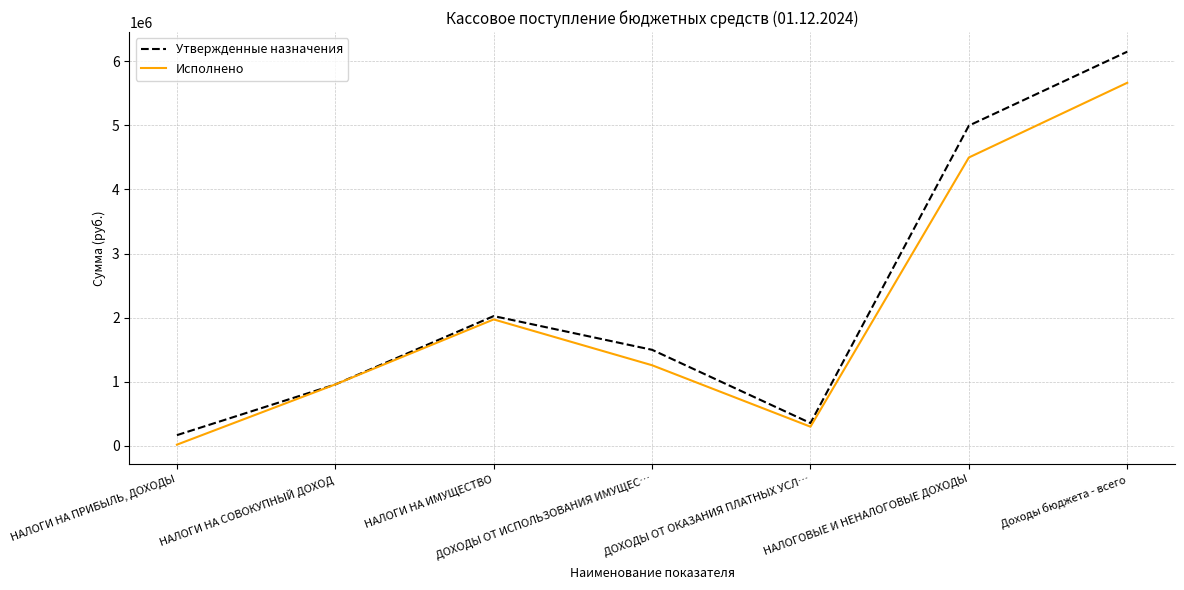

The value of Исполнено at ДОХОДЫ ОТ ОКАЗАНИЯ ПЛАТНЫХ УСЛ… is 296889.3. True or false?

True